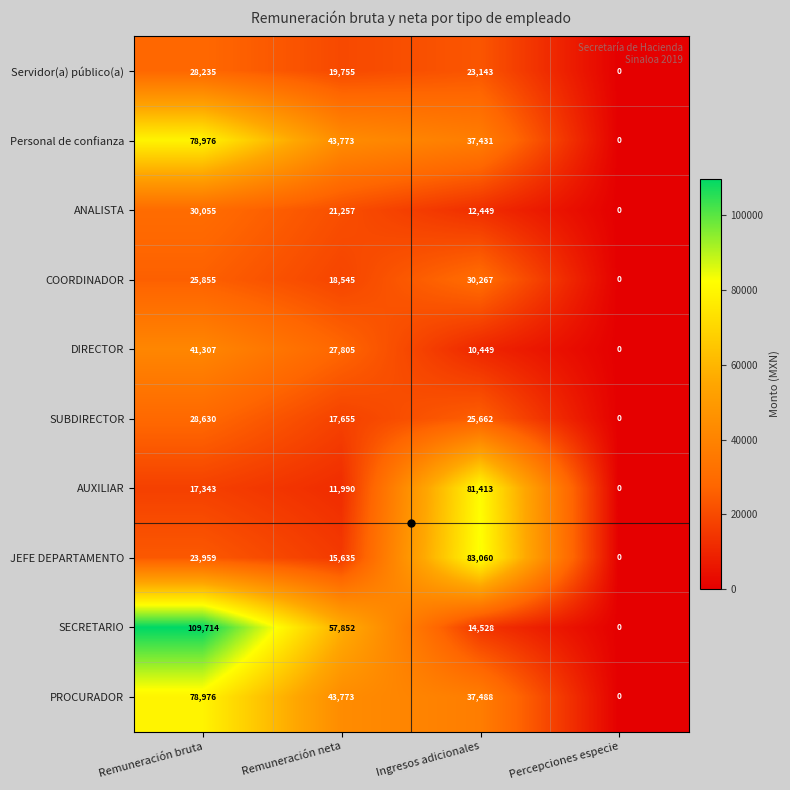

How many values in SUBDIRECTOR are above zero?

3